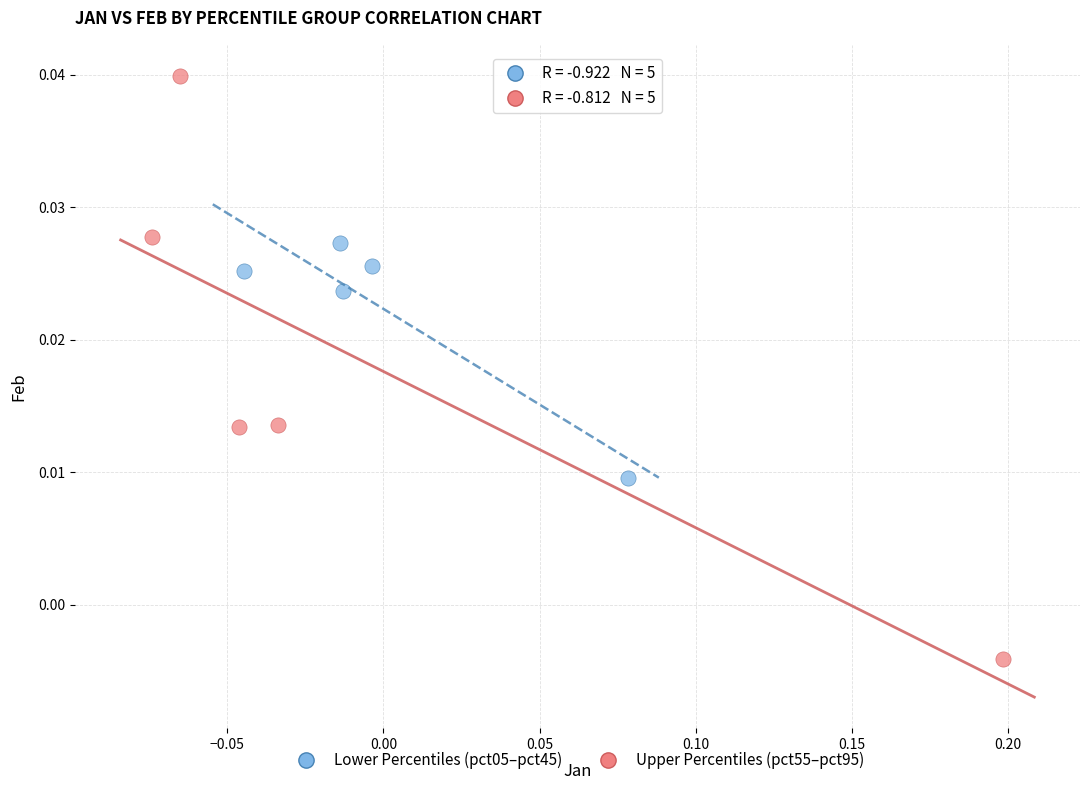

Which series has the largest Y range (max minus min)?

Upper Percentiles (pct55–pct95)